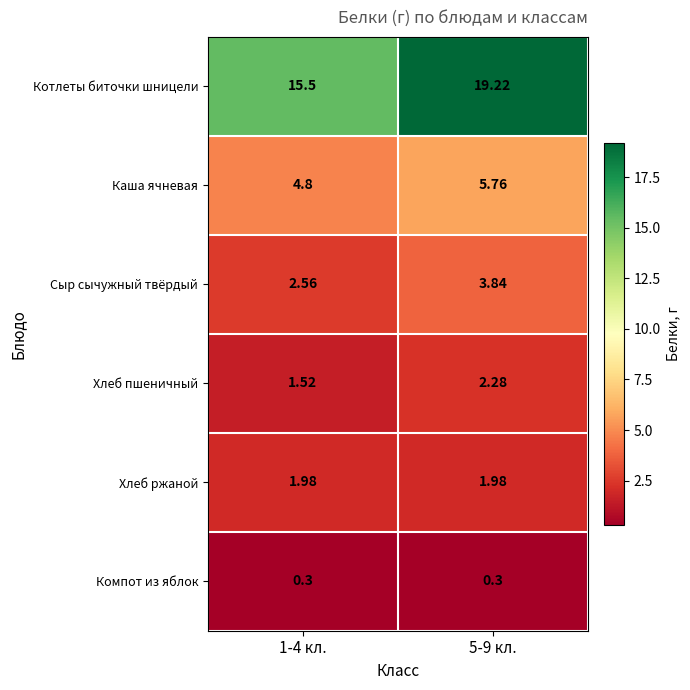

Rank the series by their maximum value, from highest to lowest.

Котлеты биточки шницели, Каша ячневая, Сыр сычужный твёрдый, Хлеб пшеничный, Хлеб ржаной, Компот из яблок